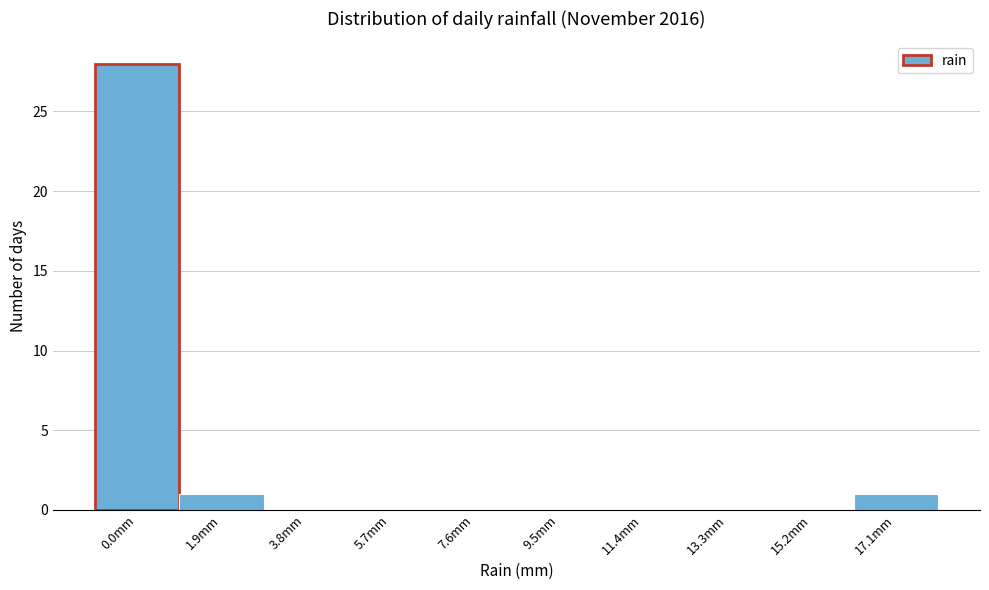

Reading left to right, list all the values displayed in this chart.

0.0mm=28	1.9mm=1	3.8mm=0	5.7mm=0	7.6mm=0	9.5mm=0	11.4mm=0	13.3mm=0	15.2mm=0	17.1mm=1